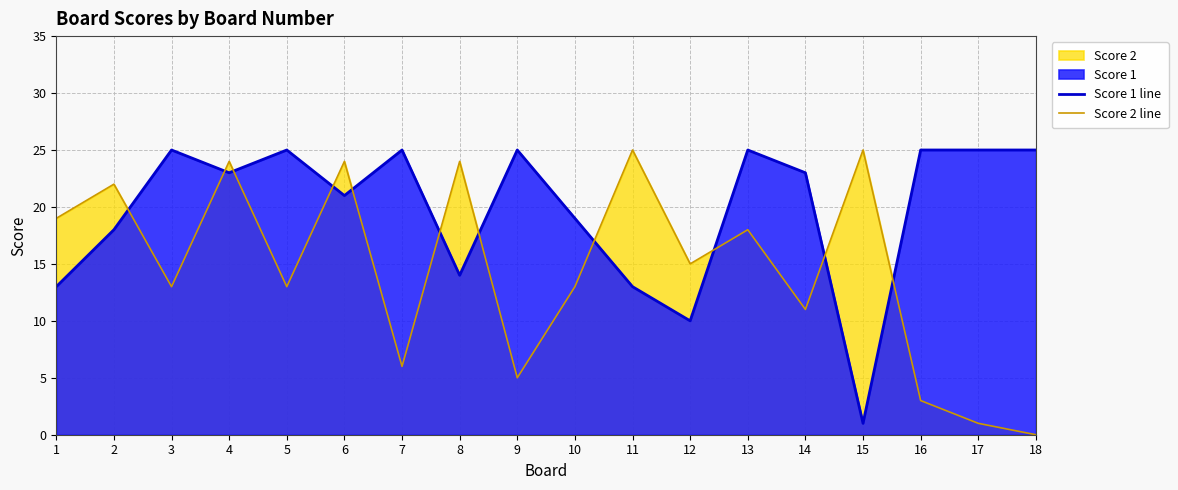

Rank the series by their maximum value, from lowest to highest.

Score 1 line, Score 2 line